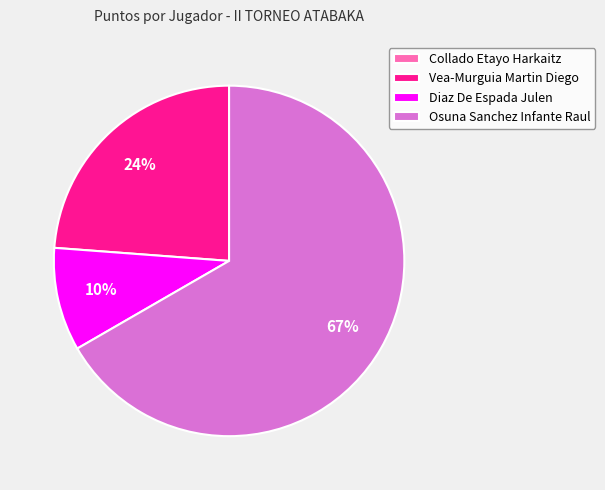

True or false: Osuna Sanchez Infante Raul accounts for 67% of the total.

True